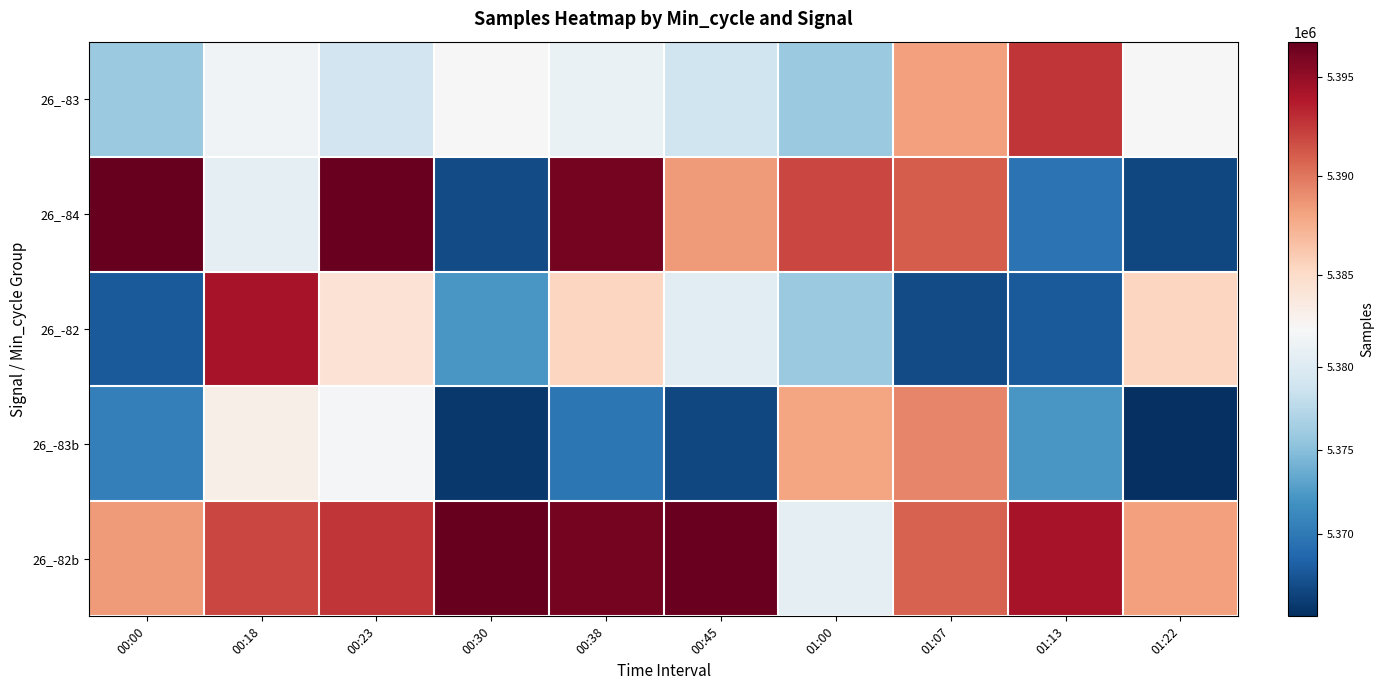

Count the number of categories in the chart.

10